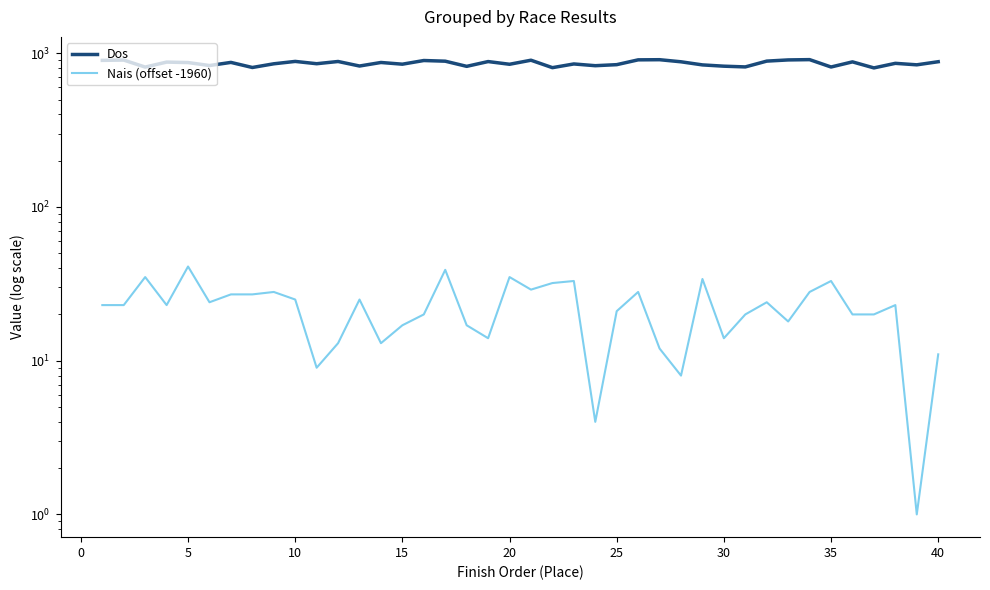

List the series in order of their peak value, lowest first.

Nais (offset -1960), Dos